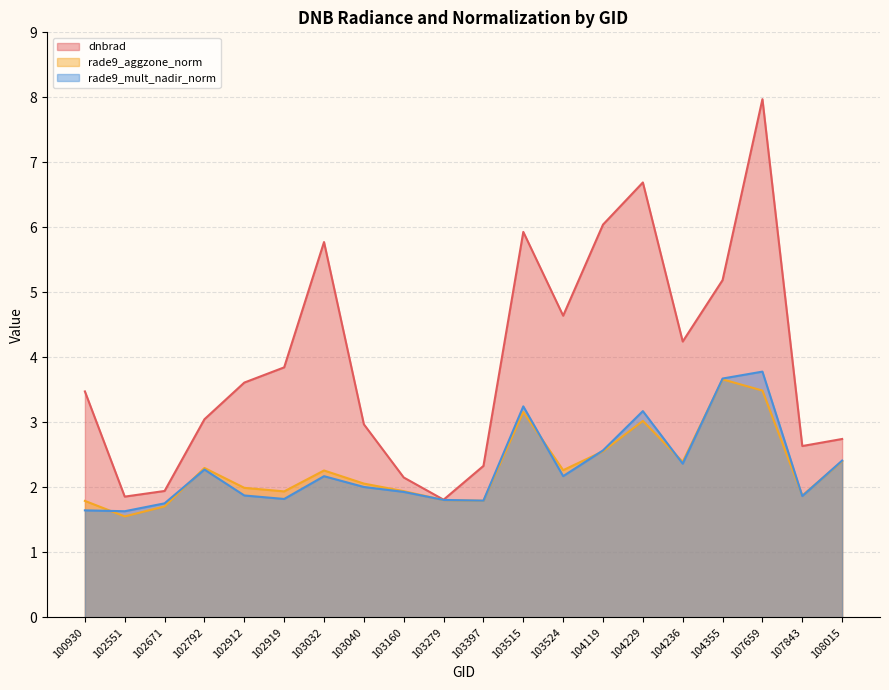

What are all the series names shown in the legend?

dnbrad, rade9_aggzone_norm, rade9_mult_nadir_norm